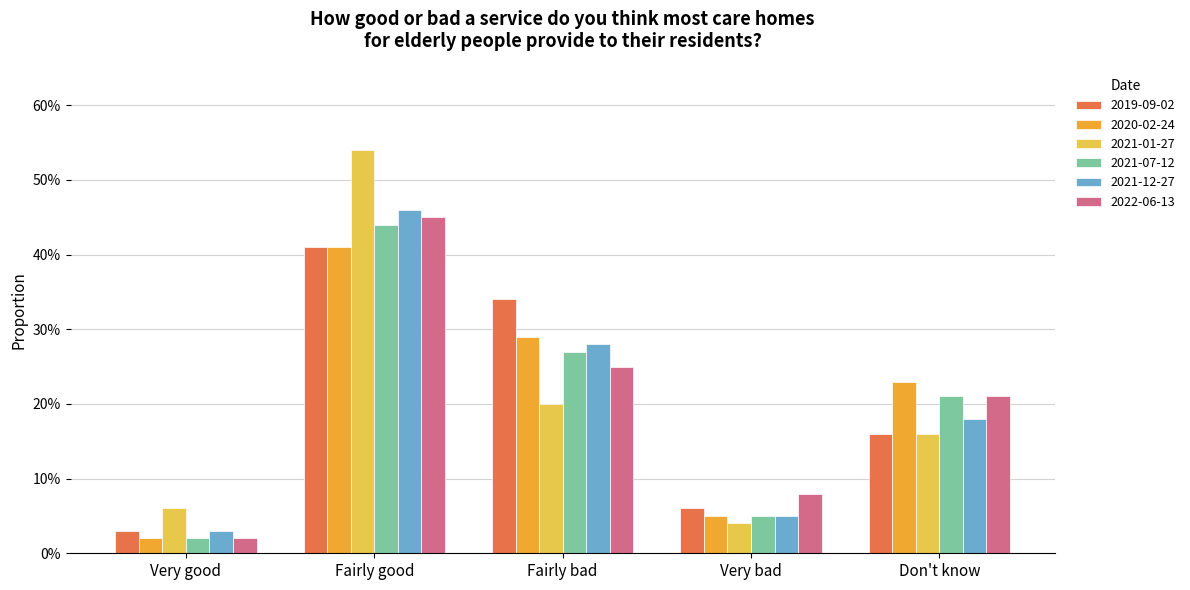

What is the label of the 2nd bar from the right?

Very bad